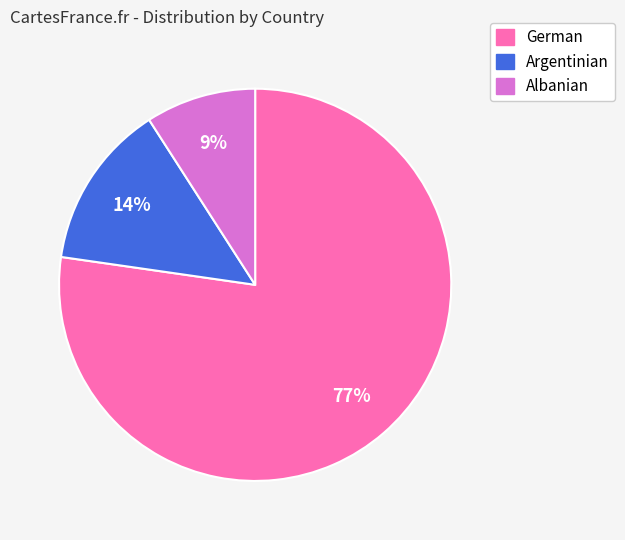

What is the smallest slice in the pie chart?

Albanian